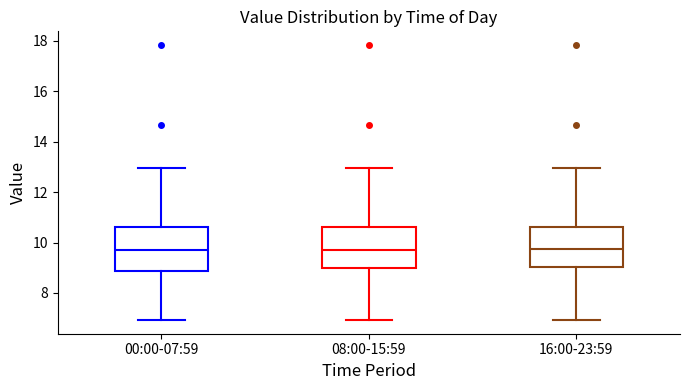

Where does the upper whisker of the box for 08:00-15:59 end on the y-axis? The values are not printed on the chart, so give them approximately, as read against the axis.

13.0